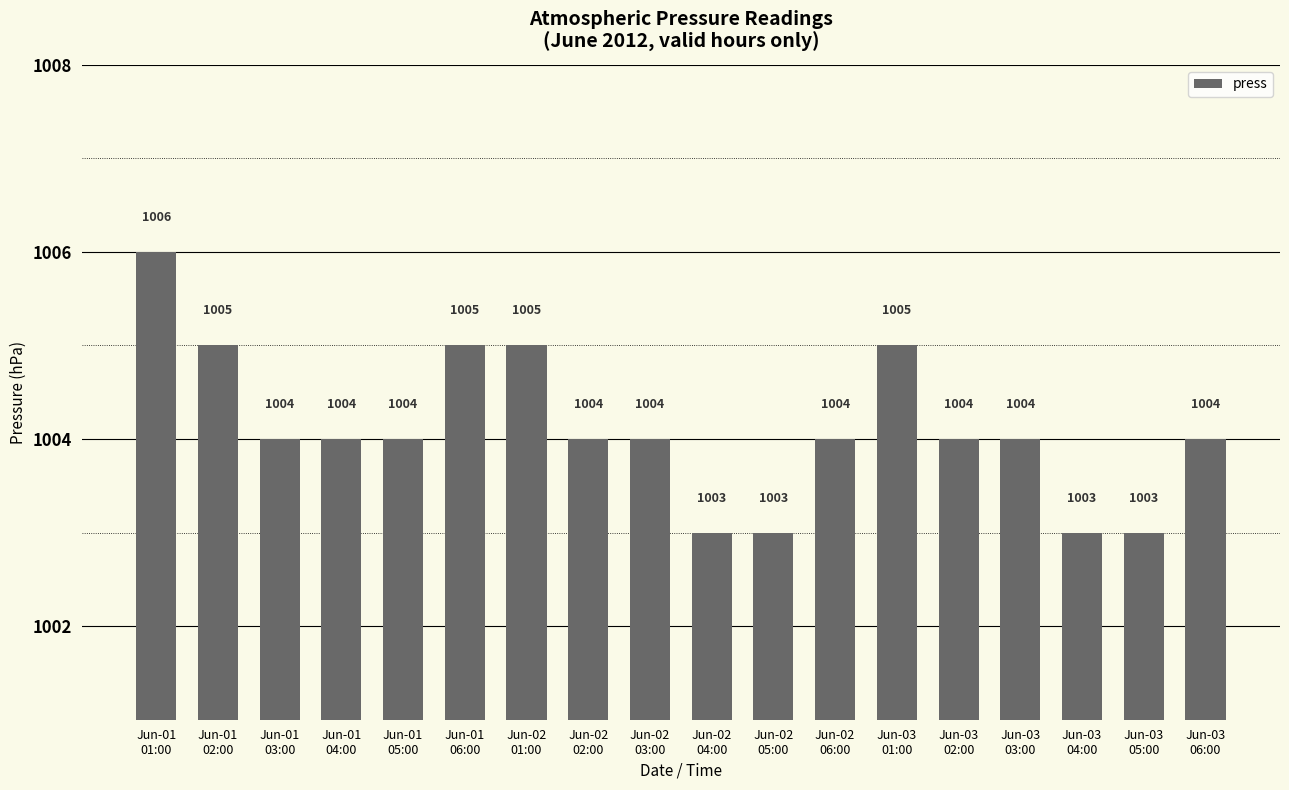

The value at Jun-01
03:00 is 1004. True or false?

True